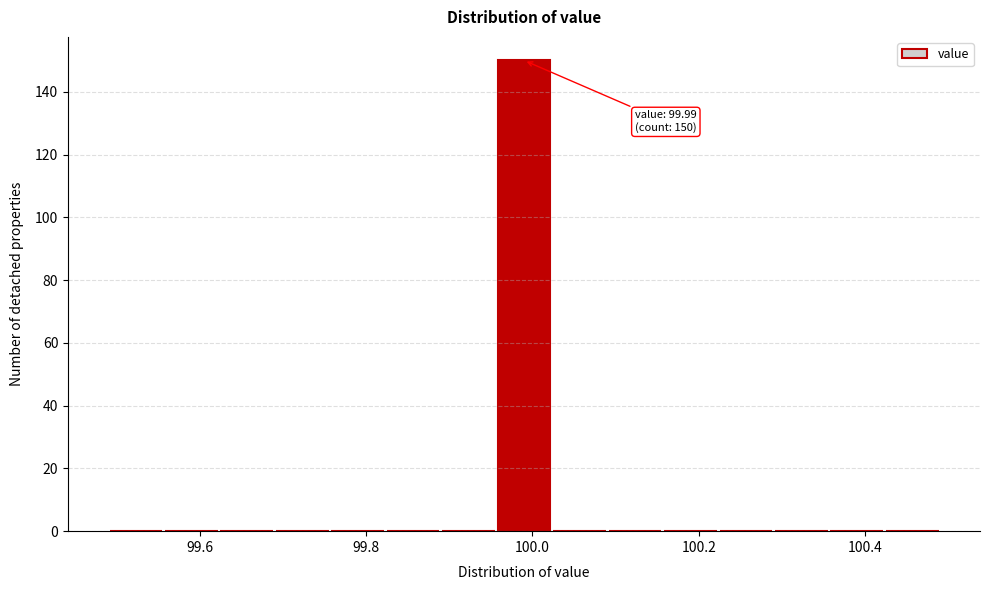

Read against the x-axis, roughly where is the centre of the tallest bar?

100.00